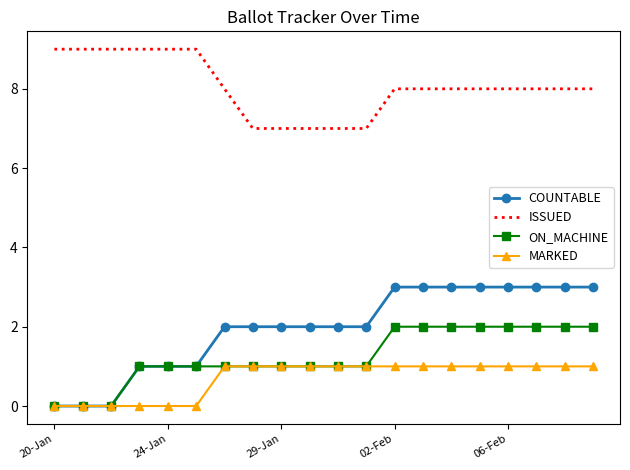

Which series has the largest total across all categories?

ISSUED